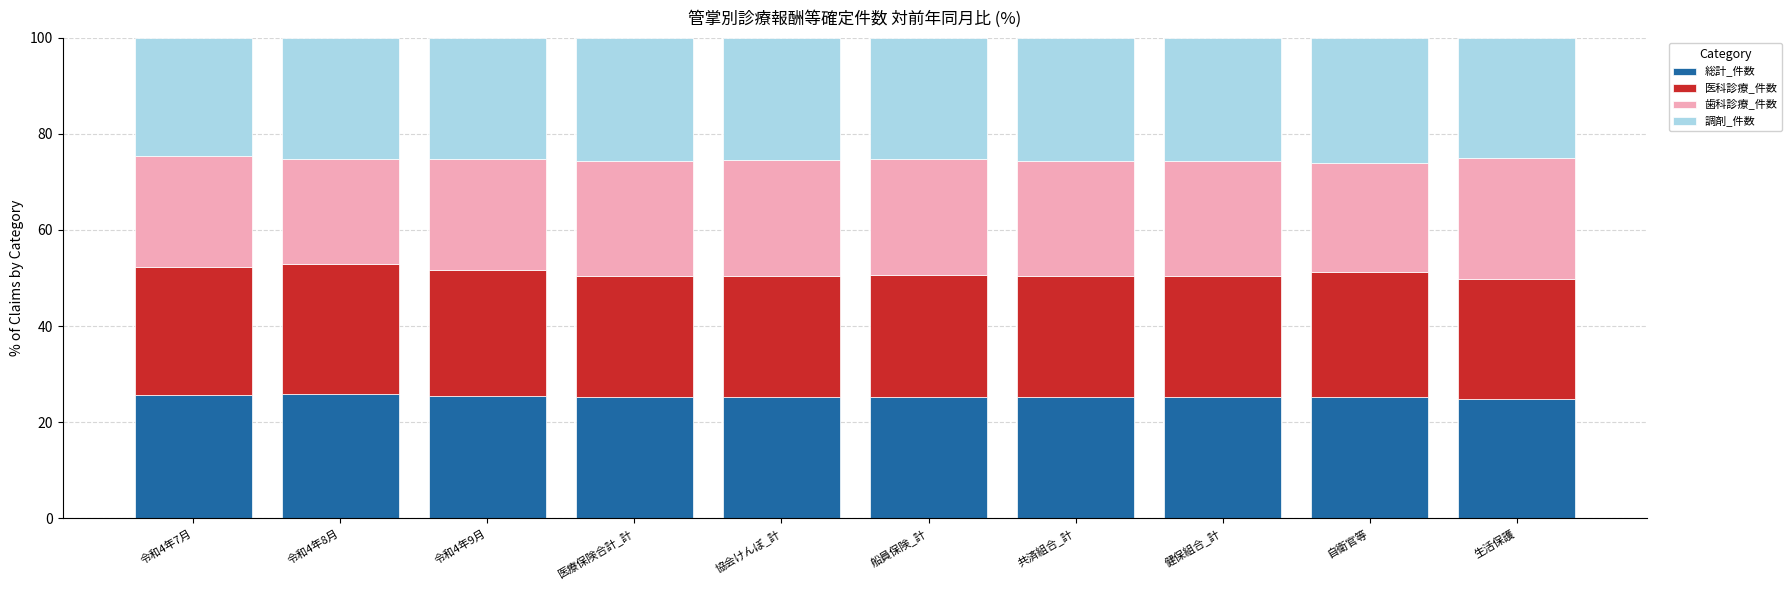

Is it true that 総計_件数 equals 35.3 at 生活保護?

False